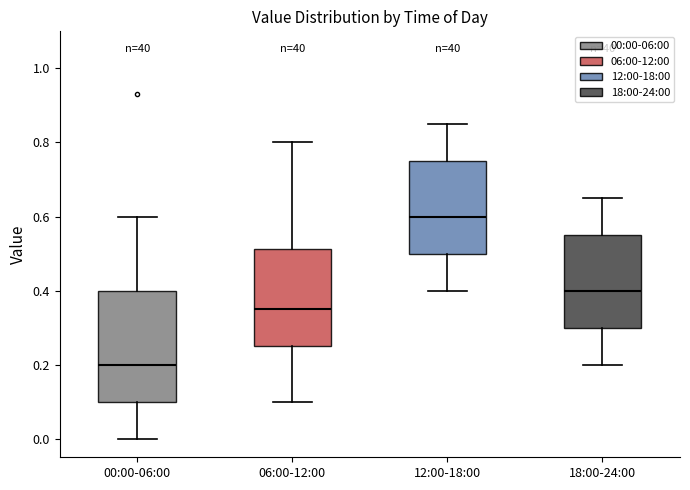

Comparing the boxes themselves (not the whiskers), which one is the tallest?

00:00-06:00